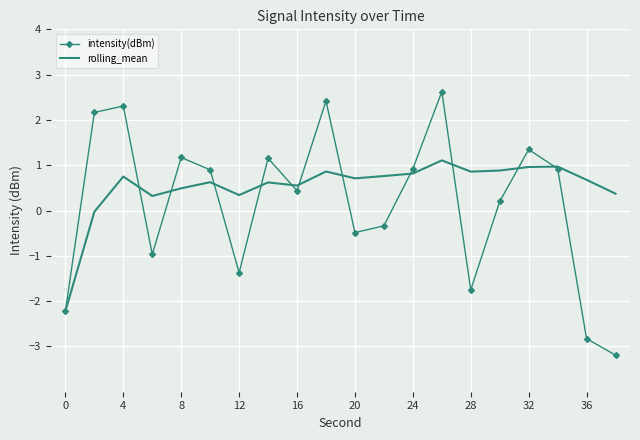

True or false: rolling_mean has more than 2 points higher than both neighbors.

True